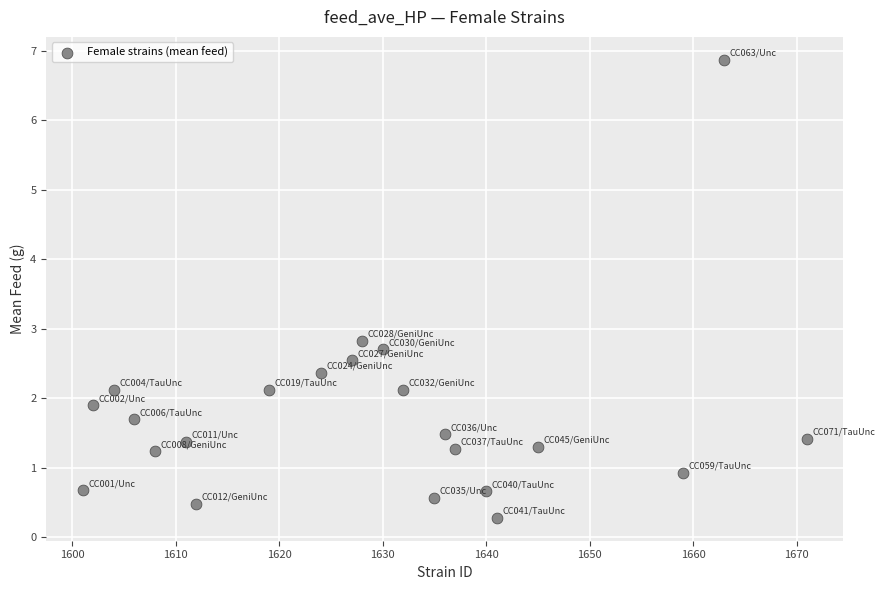

What is the range of X values (max minus min)?

70.0